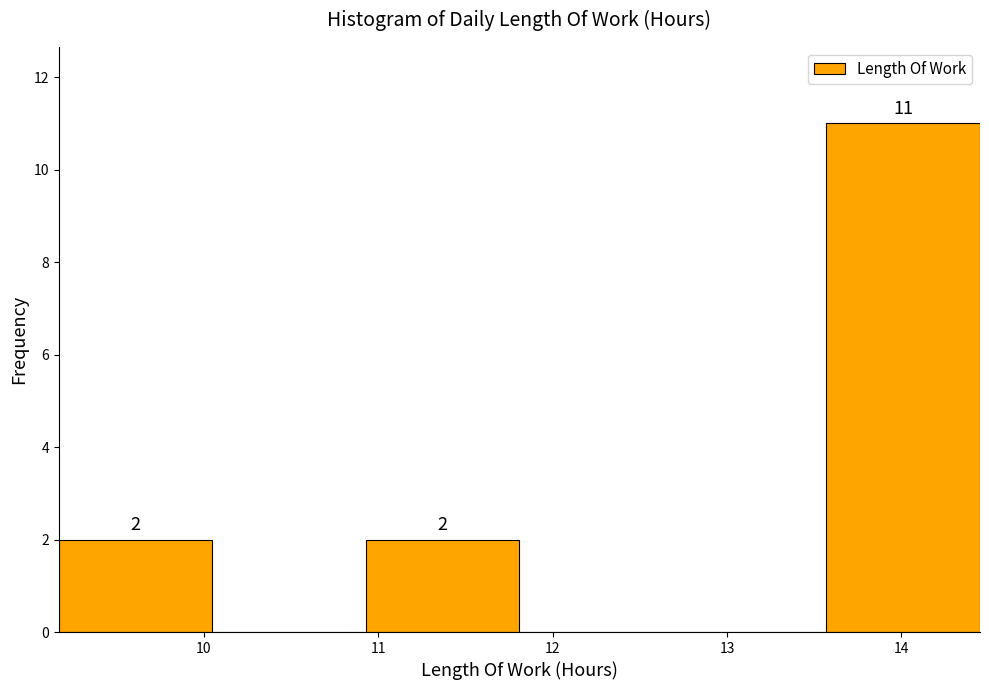

Over which range of the x-axis is the bar tallest?

13.57 to 14.45